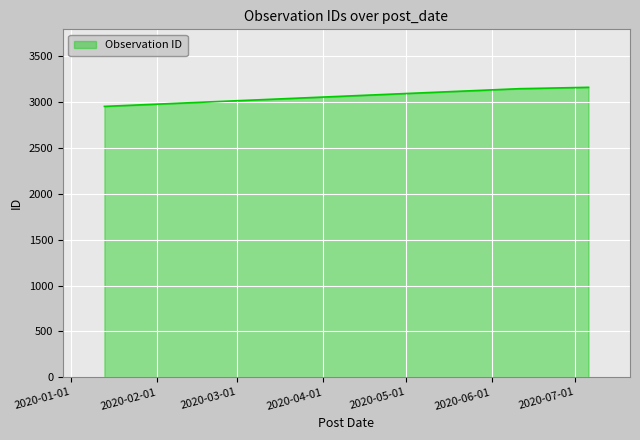

What is the smallest value displayed?

2955